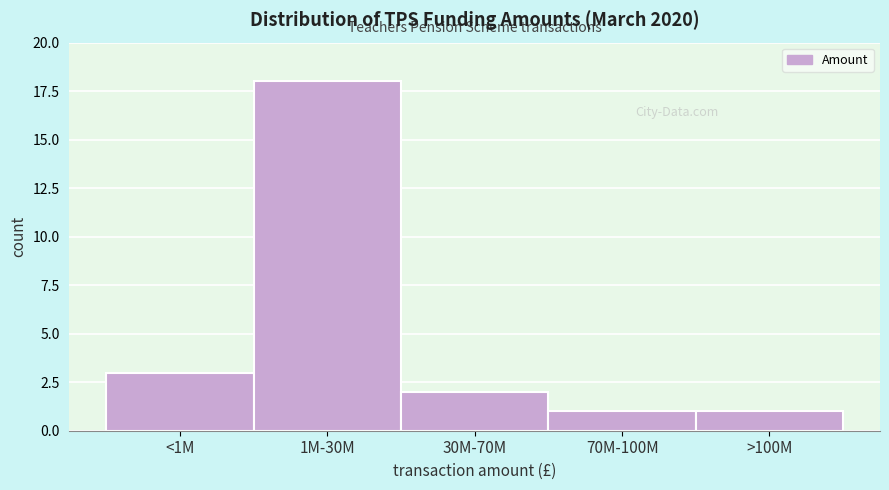

Reading left to right, list all the values displayed in this chart.

<1M=3	1M-30M=18	30M-70M=2	70M-100M=1	>100M=1